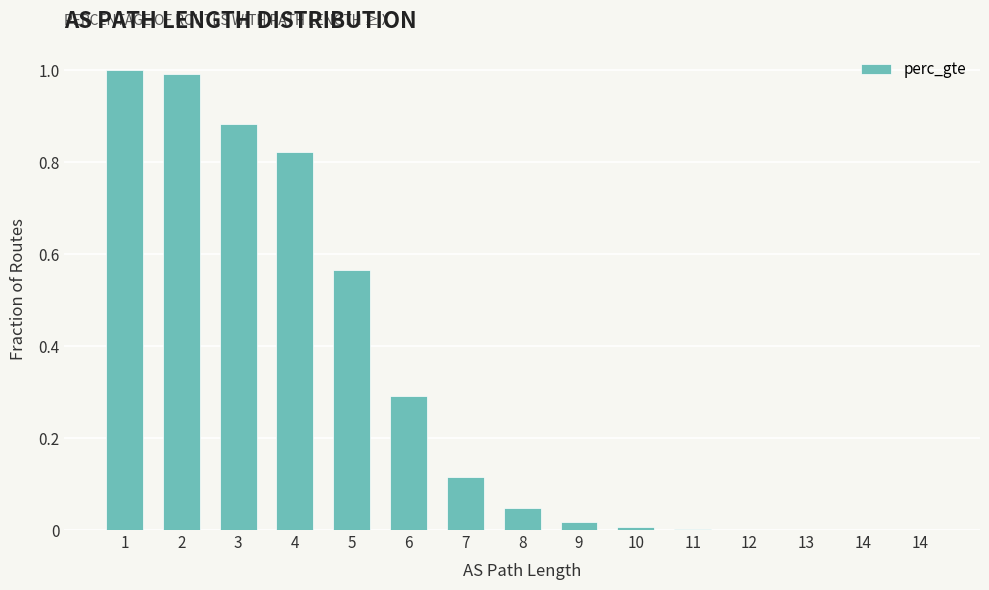

Is it true that the value at 8 is 0.0?

True